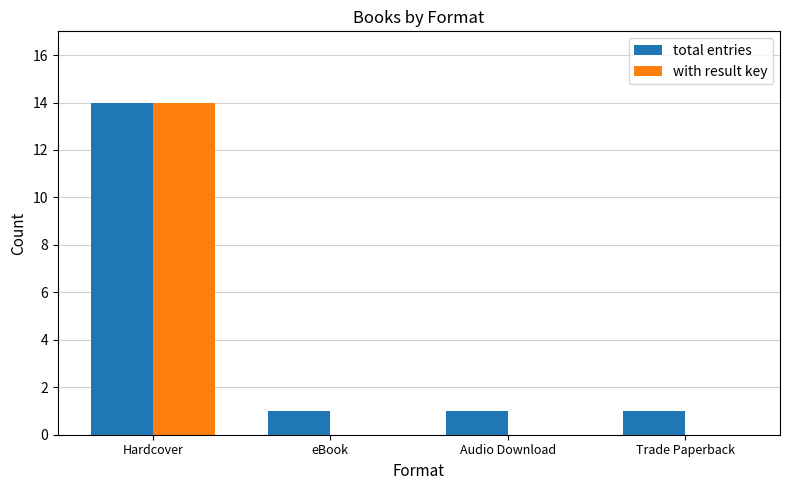

Are the bars grouped side by side (vs. stacked)?

Yes